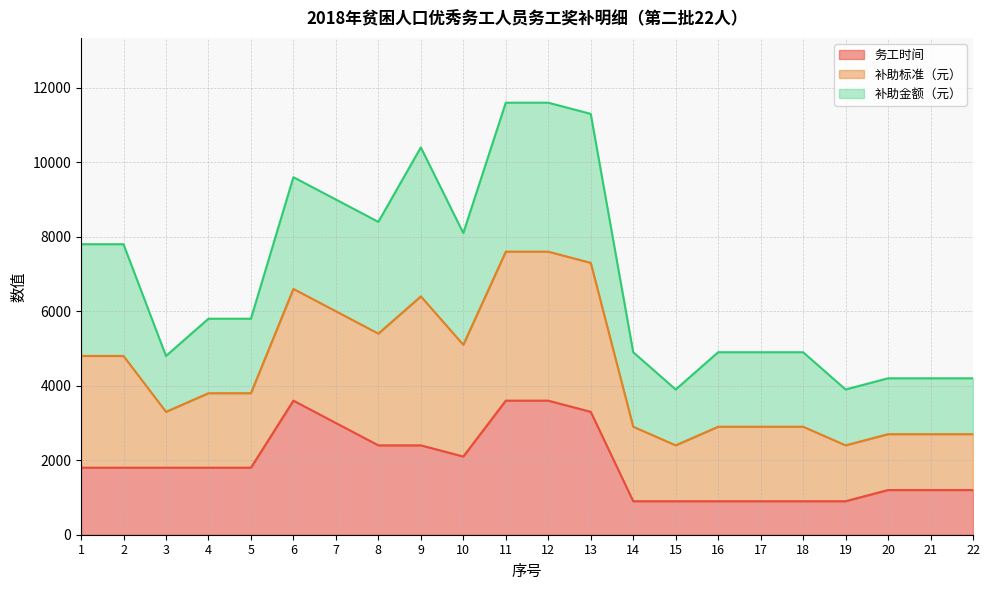

Does the chart have visible grid lines?

Yes